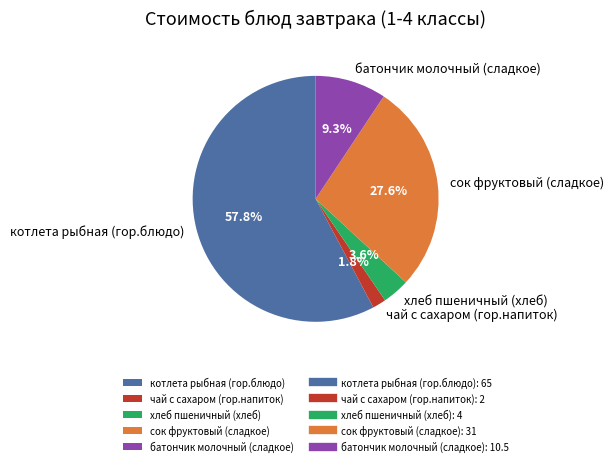

What portion of the pie excludes хлеб пшеничный (хлеб)?

96.4%